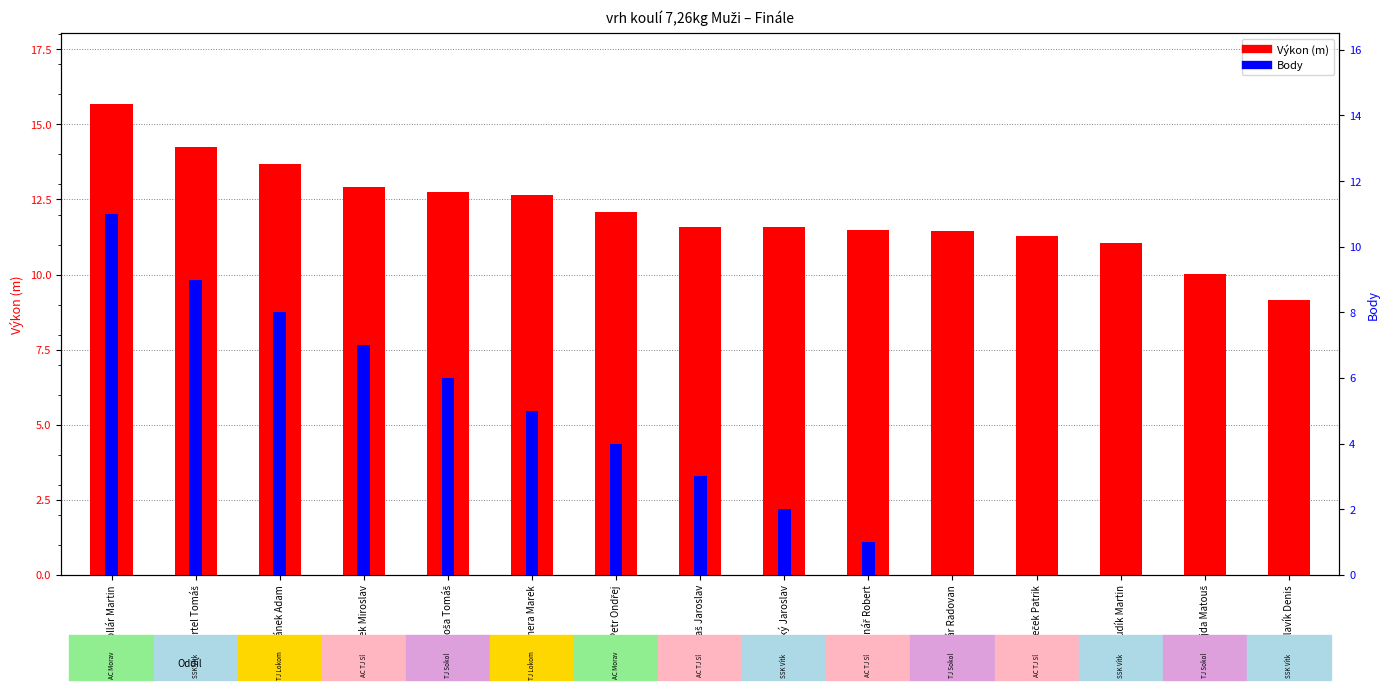

What is the difference between the highest and lowest values at Břustek Miroslav?

5.9